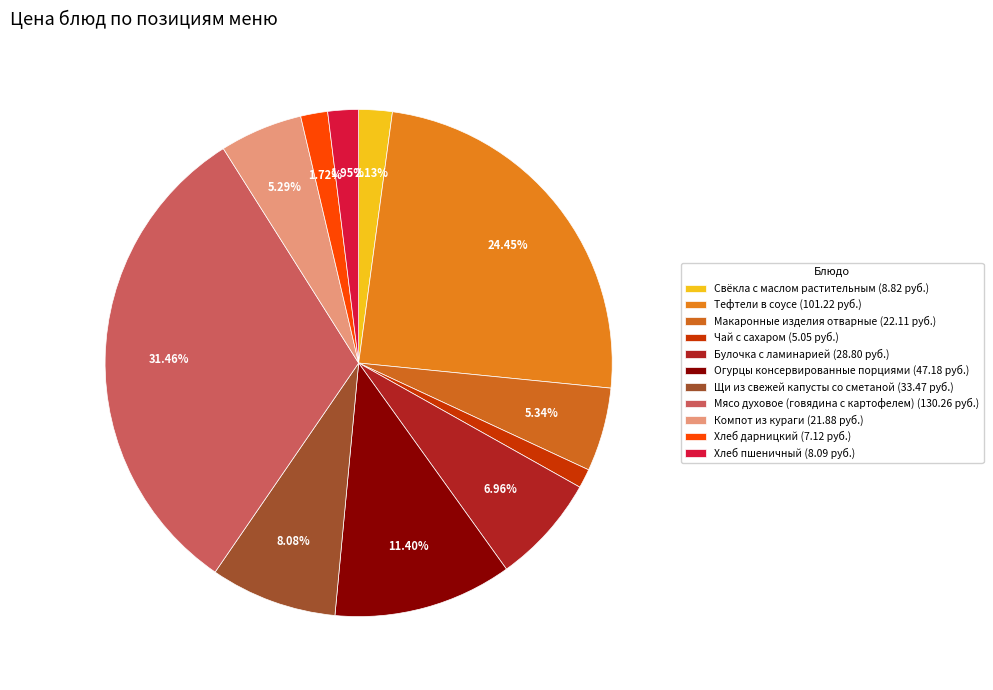

Which has a higher value, Компот из кураги or Свёкла с маслом растительным?

Компот из кураги